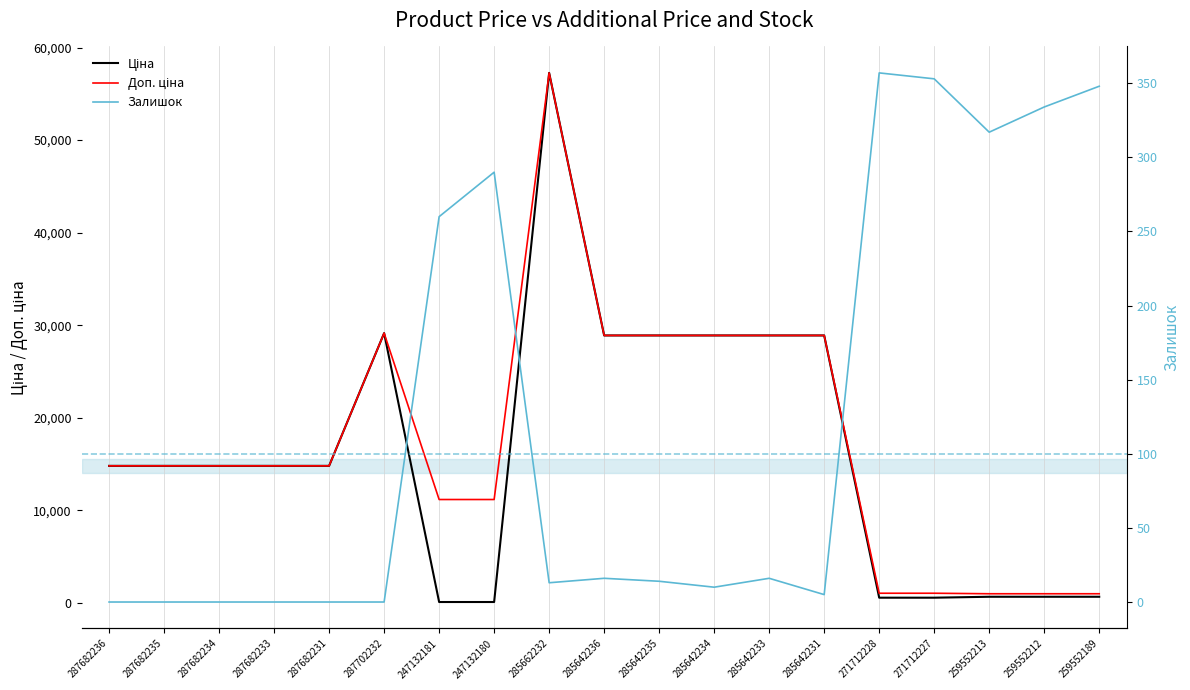

Is it true that Залишок equals 0.0 at 287682234?

True